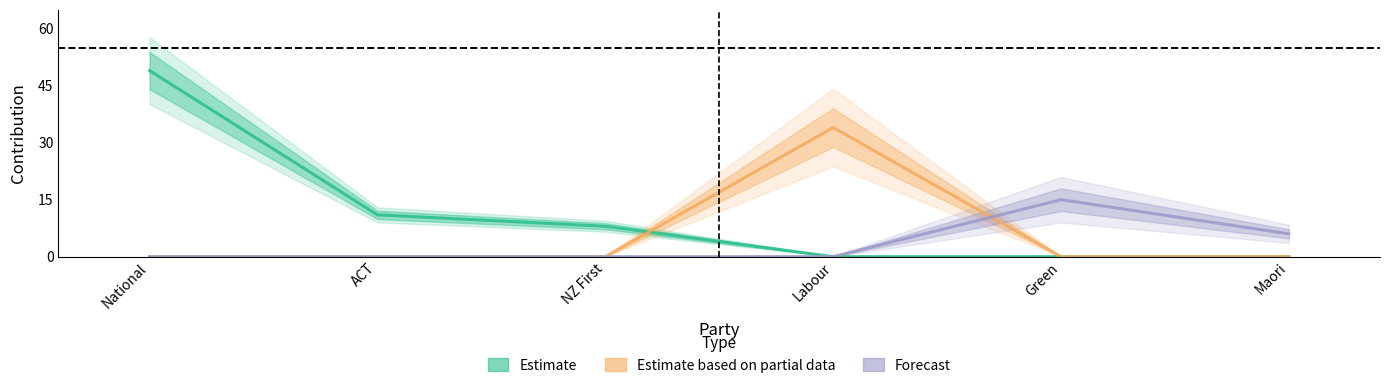

List the series in order of their overall mean, lowest first.

Forecast, Estimate based on partial data, Estimate